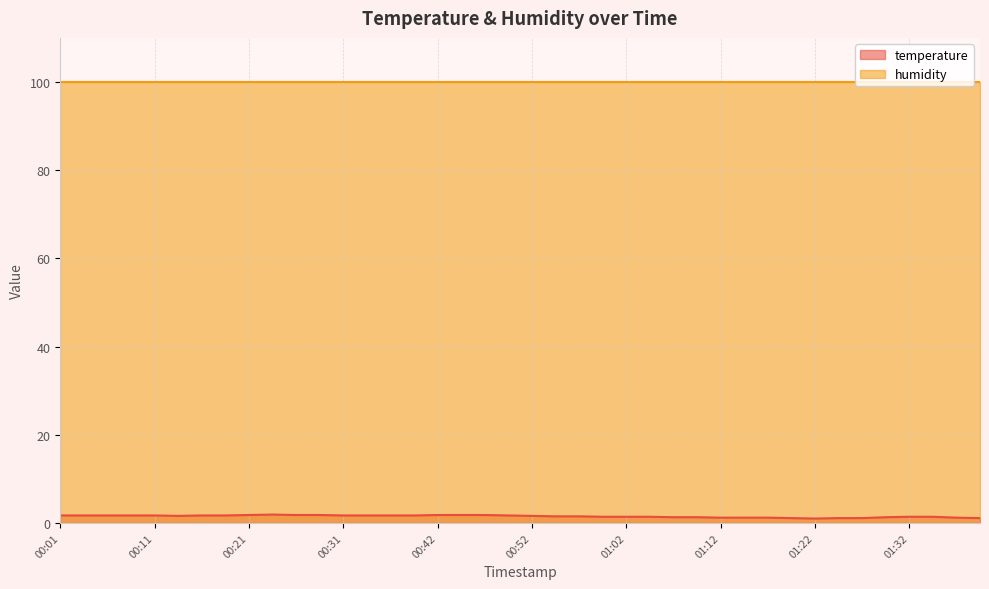

What is the maximum value shown in the chart?

99.9